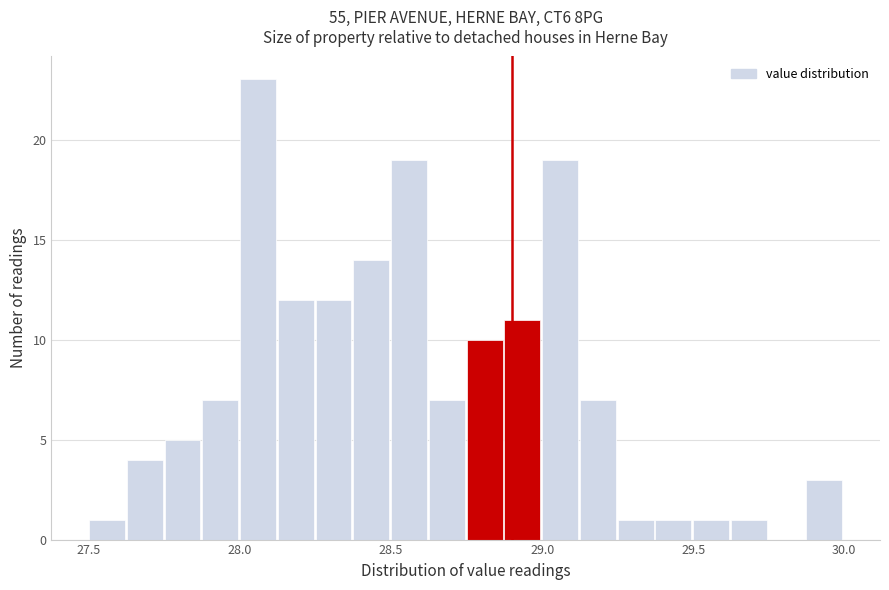

Read against the x-axis, roughly where is the centre of the tallest bar?

28.05